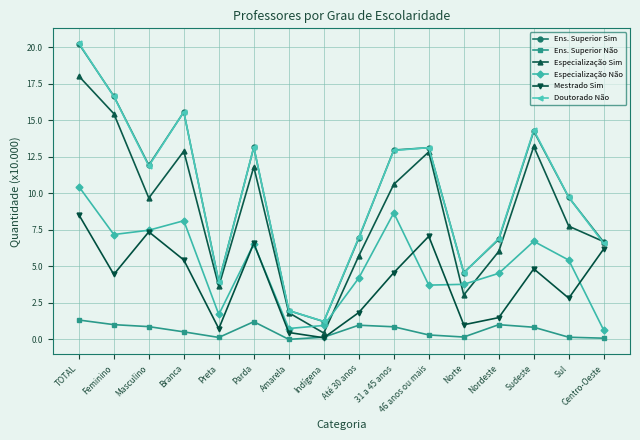

What is the difference between the highest and lowest values at Até 30 anos?

6.0